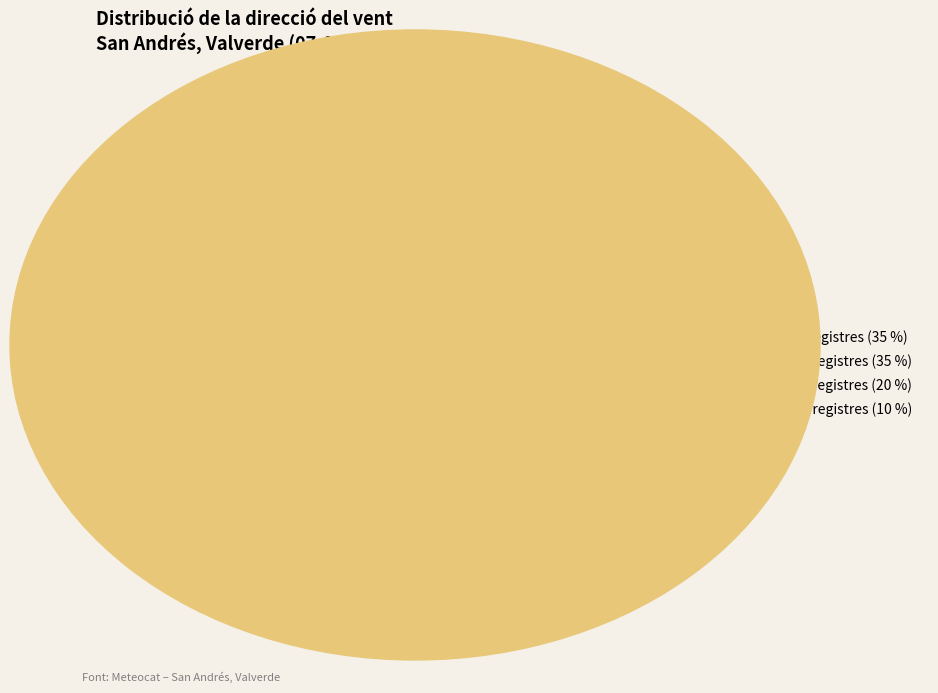

To the nearest percent, what percentage of the pie is Nord-oest?

5%